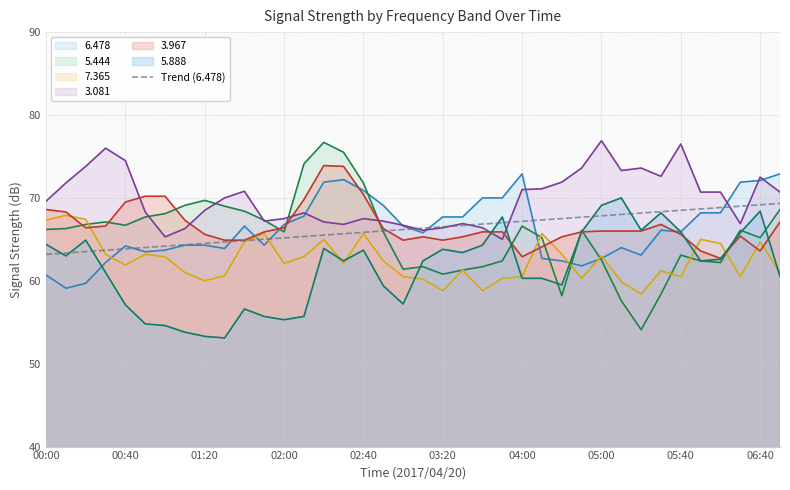

Which series has the largest range (max minus min)?

5.444